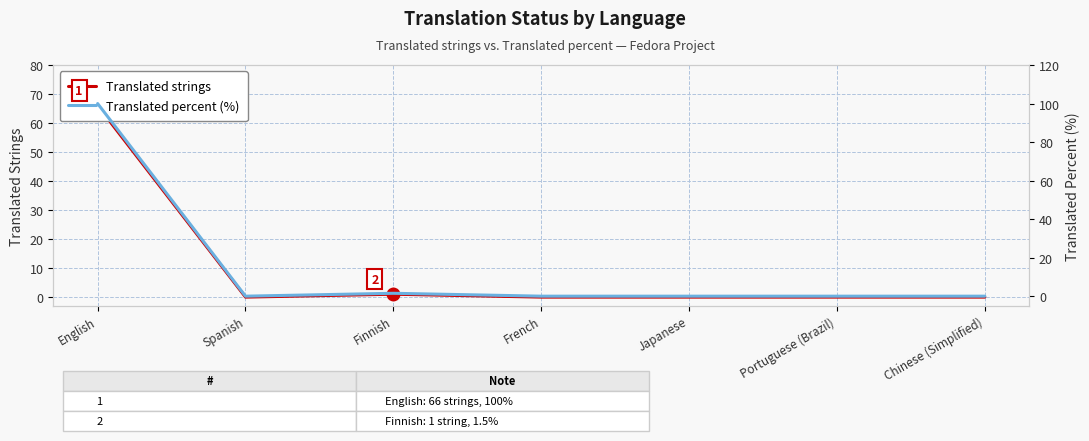

What is the label of the 5th point from the left?

Japanese